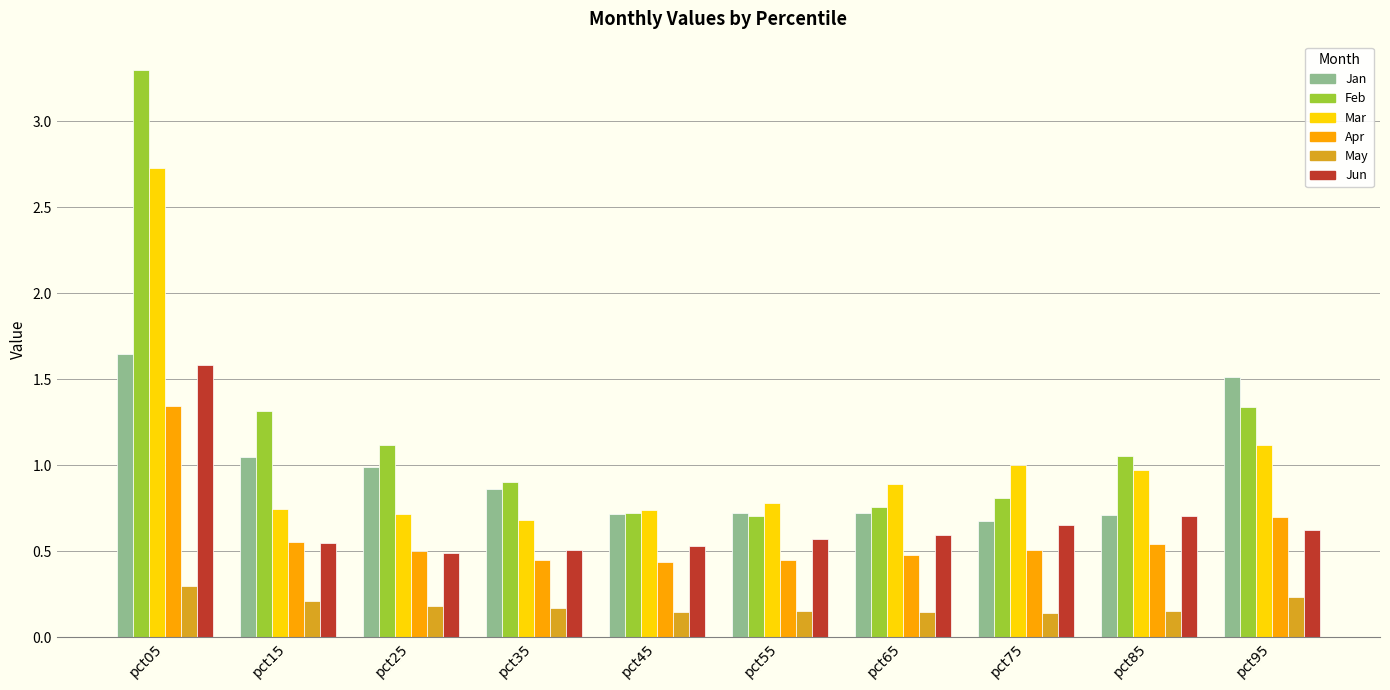

At which category is the sum across all series the highest?

pct05